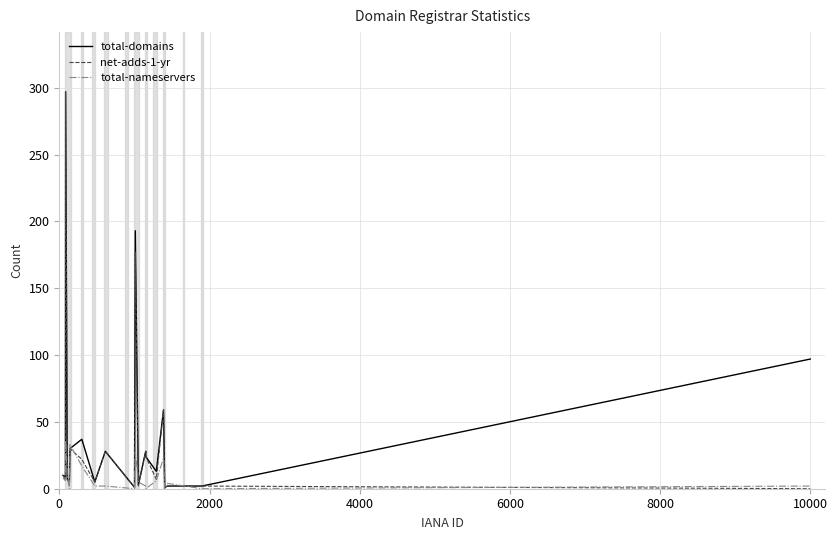

What is the greatest value displayed?

297